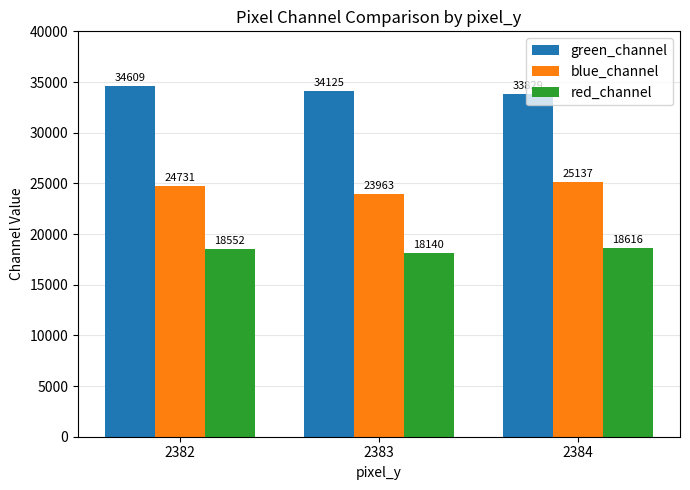

What is the value of the red_channel bar at the 3rd from the left?

18616